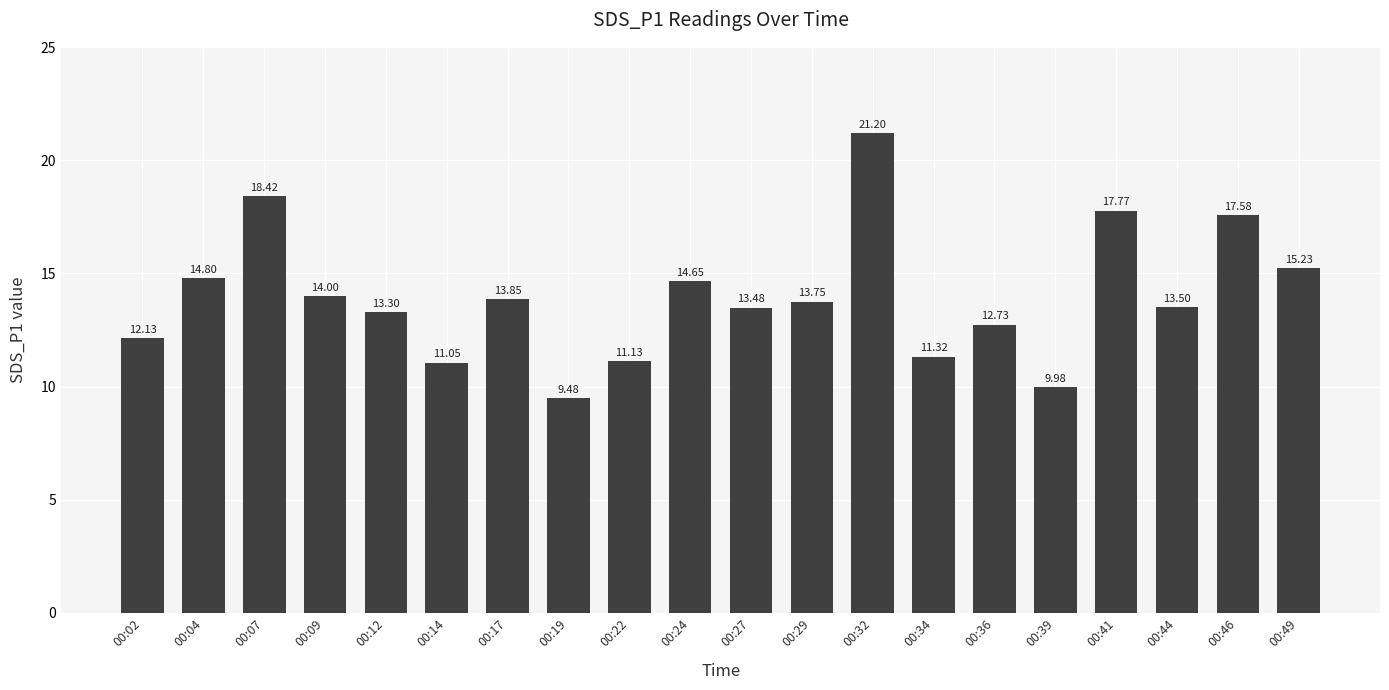

List the labels in order of value, largest first.

00:32, 00:07, 00:41, 00:46, 00:49, 00:04, 00:24, 00:09, 00:17, 00:29, 00:44, 00:27, 00:12, 00:36, 00:02, 00:34, 00:22, 00:14, 00:39, 00:19